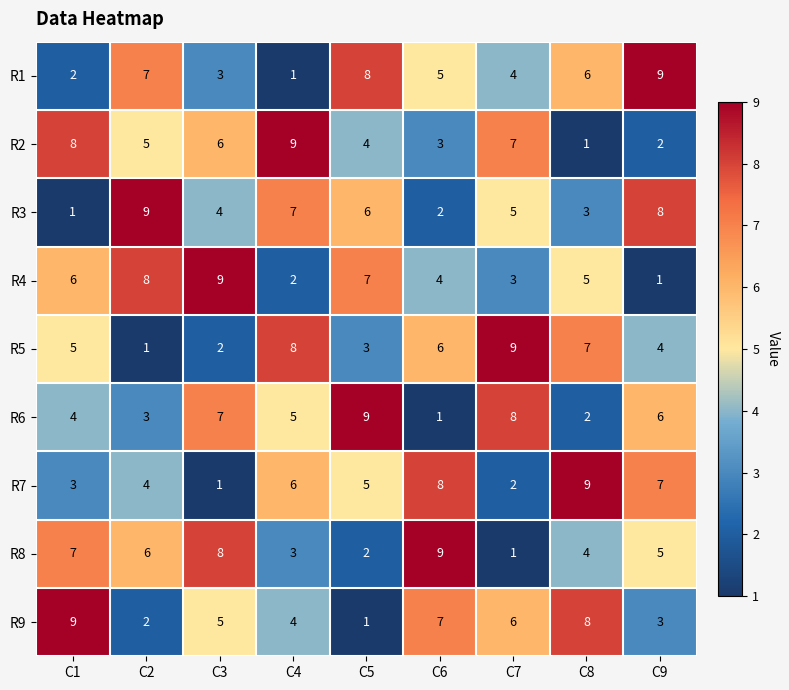

Is it true that R5 equals 6 at C6?

True